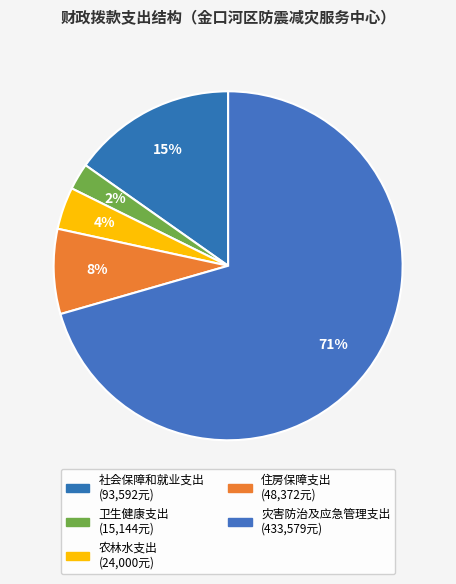

Count the number of slices in the pie.

5